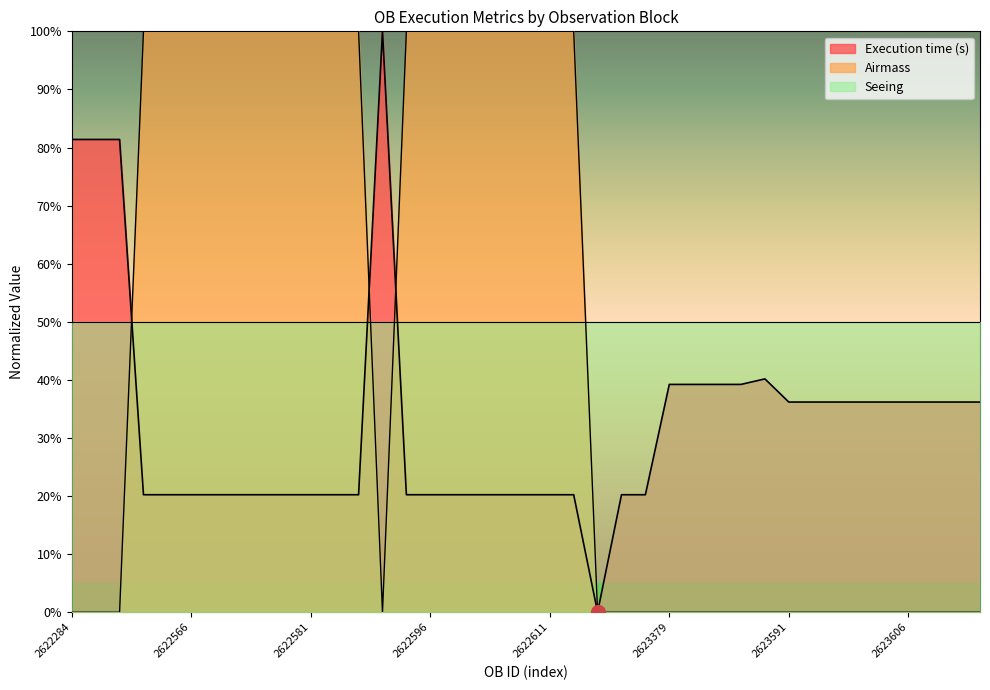

How many times do Airmass and Execution time (s) cross each other?

3